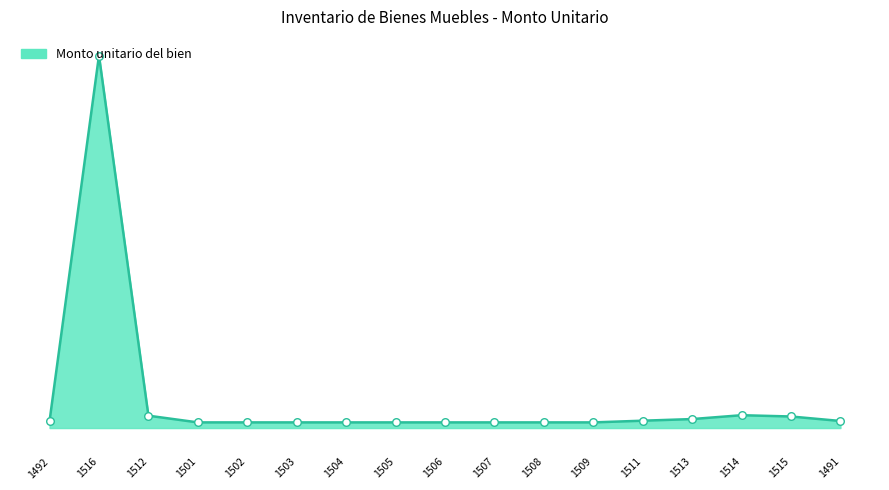

What is the change in value from 1506 to 1514?

+5591.2